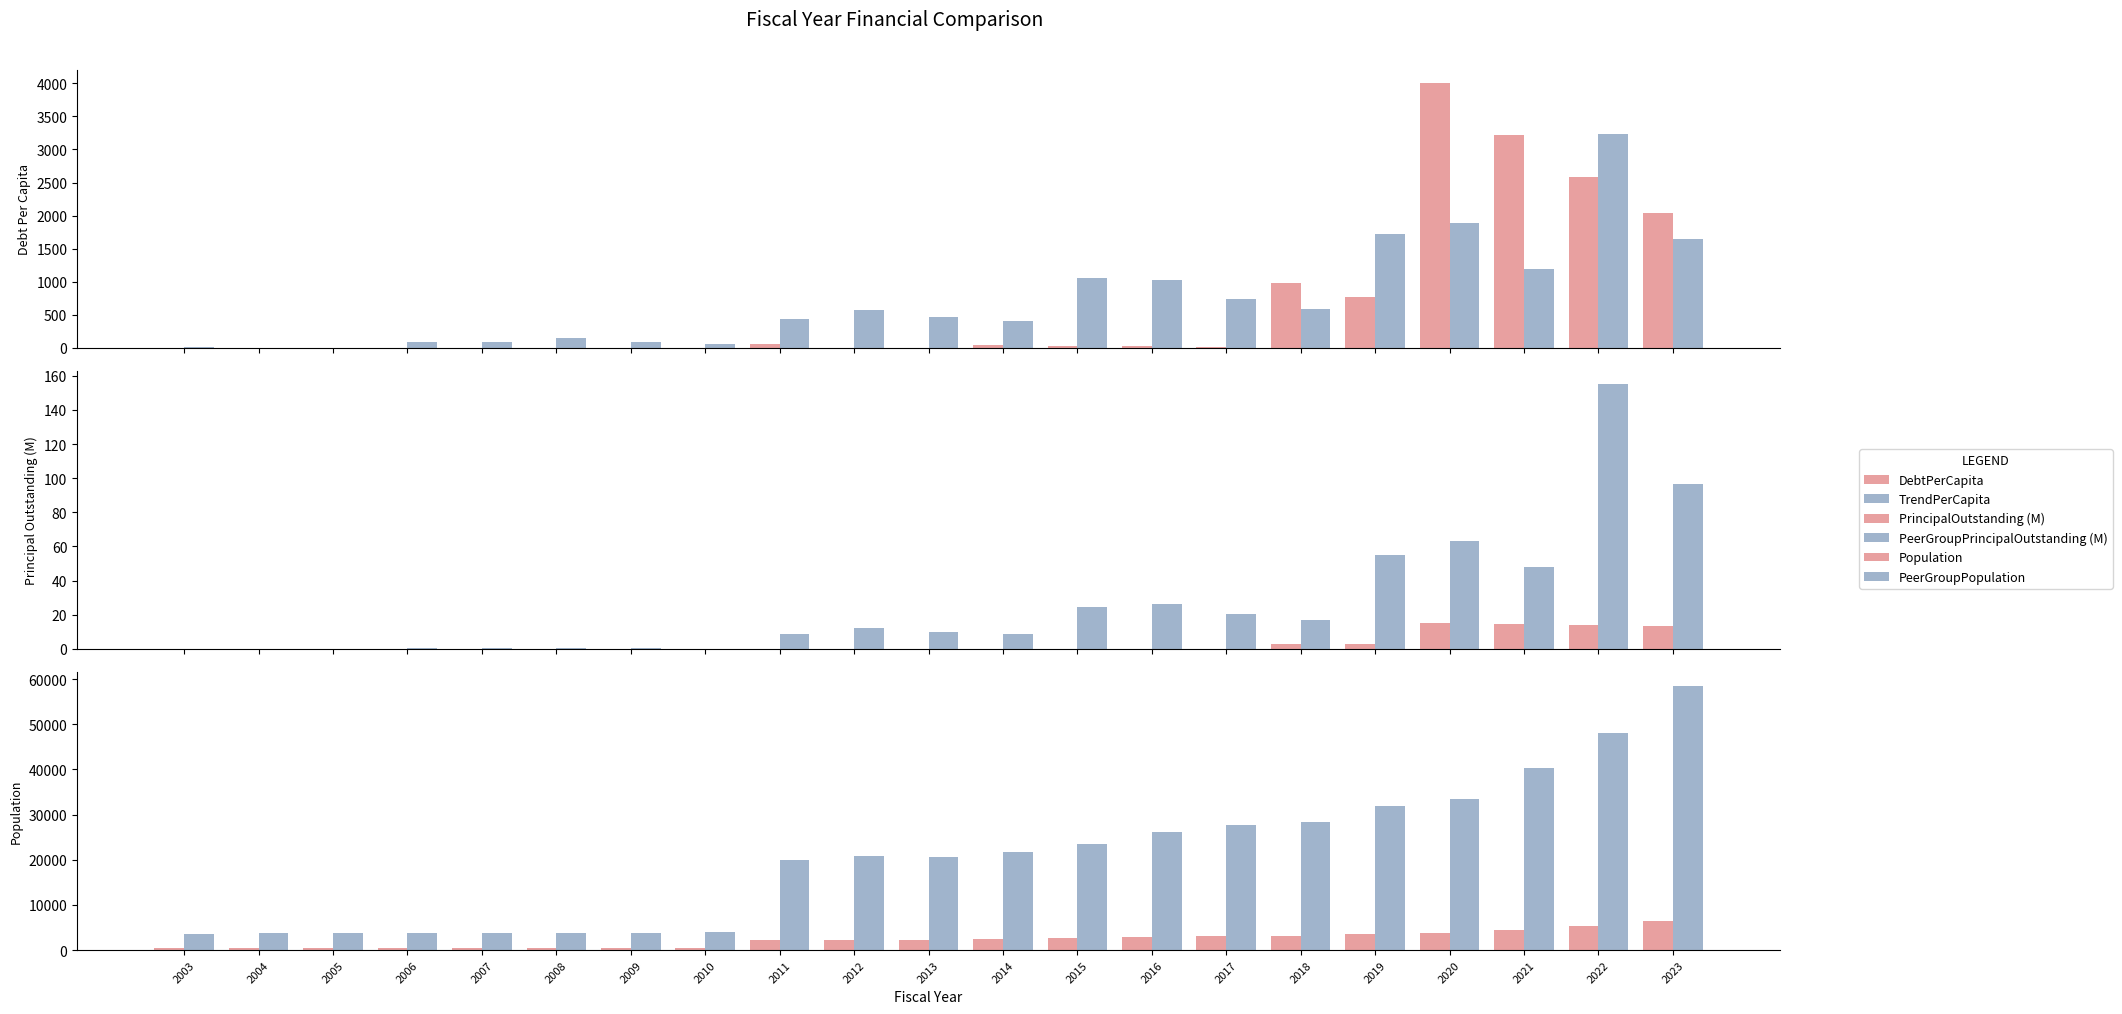

At which label is Population closest to 3458?

2019